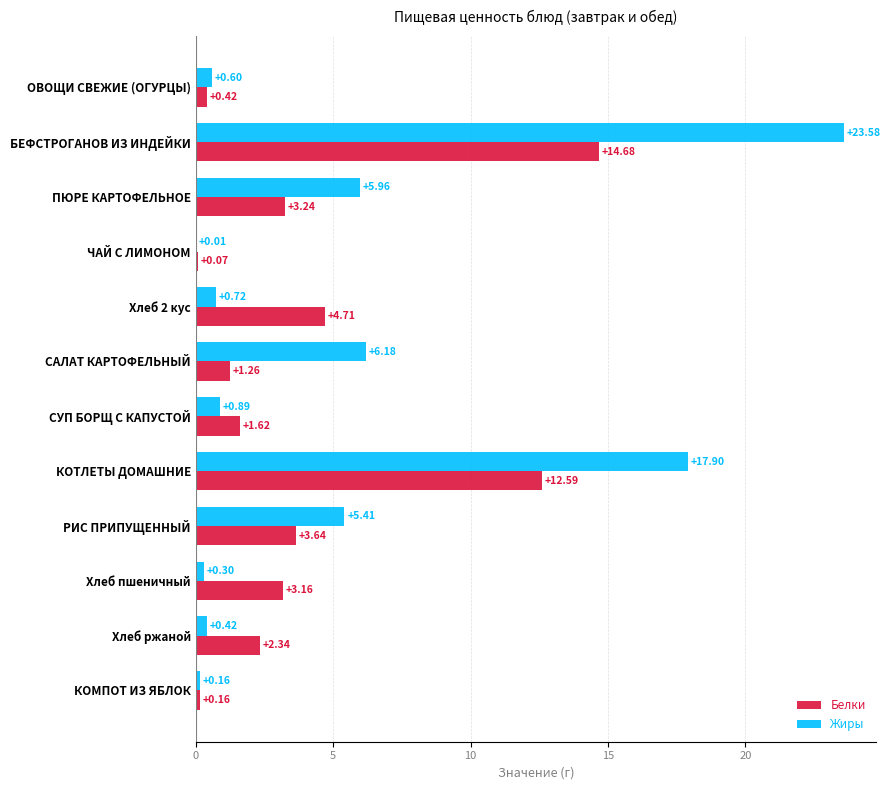

At which category is the sum across all series the highest?

БЕФСТРОГАНОВ ИЗ ИНДЕЙКИ